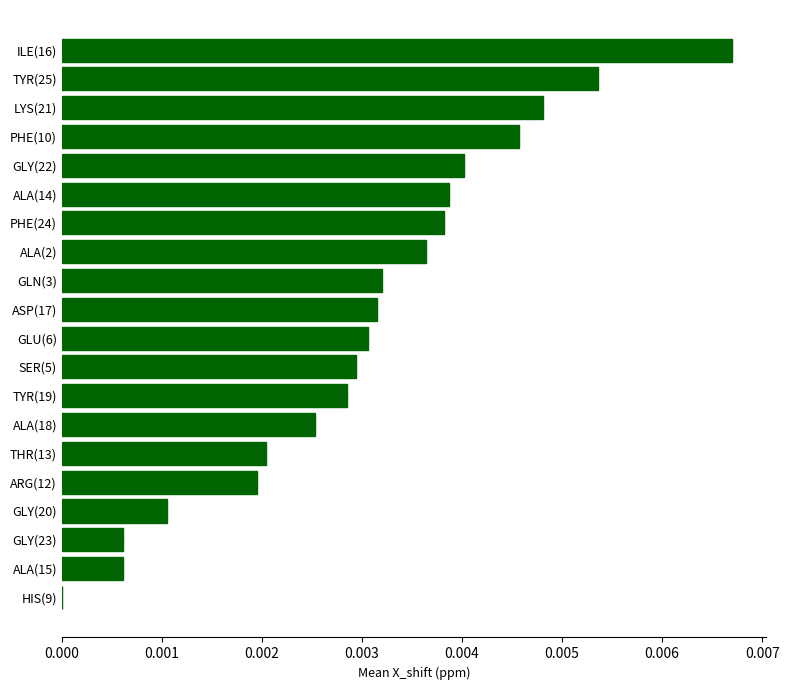

Which label corresponds to the largest value in the chart?

ILE(16)